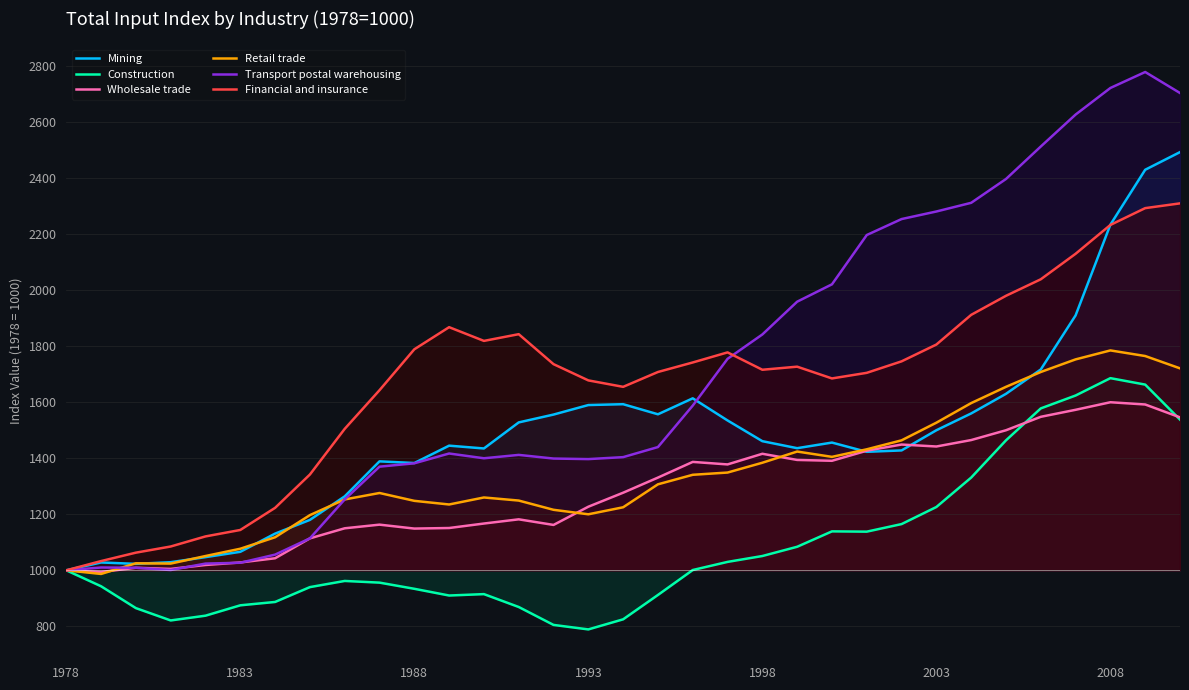

Reading left to right, what are all the values shown in this chart?

Mining: 1000	1028	1023	1029	1047	1066	1131	1180	1264	1389	1383	1445	1435	1528	1556	1590	1593	1557	1614	1535	1461	1436	1456	1423	1428	1500	1560	1630	1717	1910	2234	2430	2493
Construction: 1000	943	865	821	838	875	887	940	962	956	934	910	915	869	805	789	825	912	1001	1030	1051	1084	1139	1138	1165	1226	1331	1464	1578	1624	1686	1663	1538
Wholesale trade: 1000	994	1009	1005	1019	1028	1043	1114	1150	1163	1149	1151	1167	1182	1162	1227	1277	1331	1387	1378	1416	1394	1391	1427	1449	1442	1465	1500	1548	1573	1600	1592	1546
Retail trade: 1000	987	1025	1024	1051	1077	1118	1197	1253	1276	1248	1235	1260	1249	1216	1200	1225	1307	1341	1349	1384	1424	1405	1432	1464	1527	1597	1655	1708	1753	1785	1765	1721
Transport postal warehousing: 1000	1010	1009	1001	1024	1027	1056	1114	1253	1370	1382	1417	1400	1412	1399	1397	1404	1440	1588	1755	1842	1959	2021	2197	2254	2281	2312	2397	2513	2627	2722	2779	2704
Financial and insurance: 1000	1033	1063	1085	1121	1144	1223	1342	1505	1643	1789	1868	1819	1843	1736	1678	1655	1708	1742	1778	1716	1727	1685	1705	1746	1806	1912	1980	2039	2130	2233	2293	2310